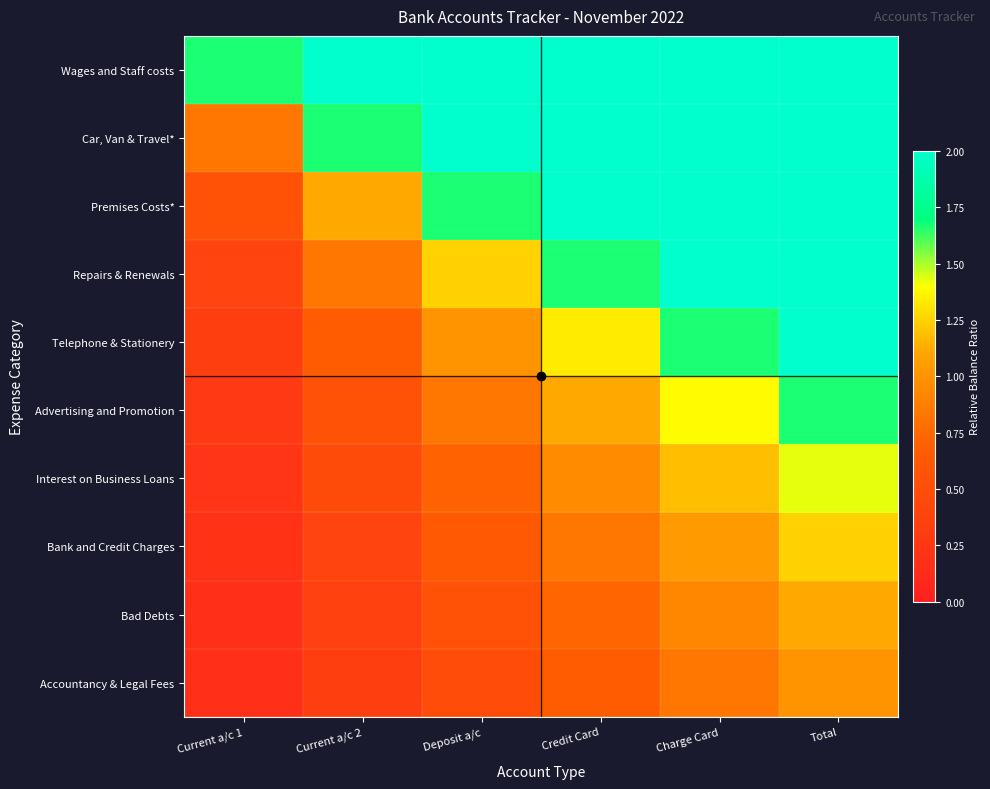

At which category is the sum across all series the highest?

Total